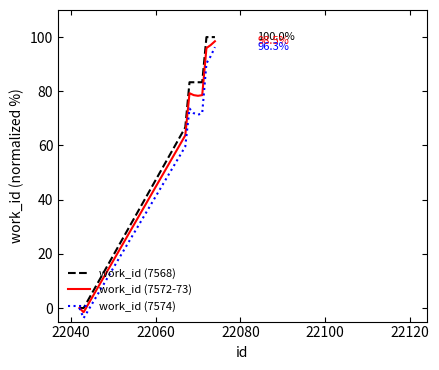

Which series has the largest total across all categories?

work_id (7568)